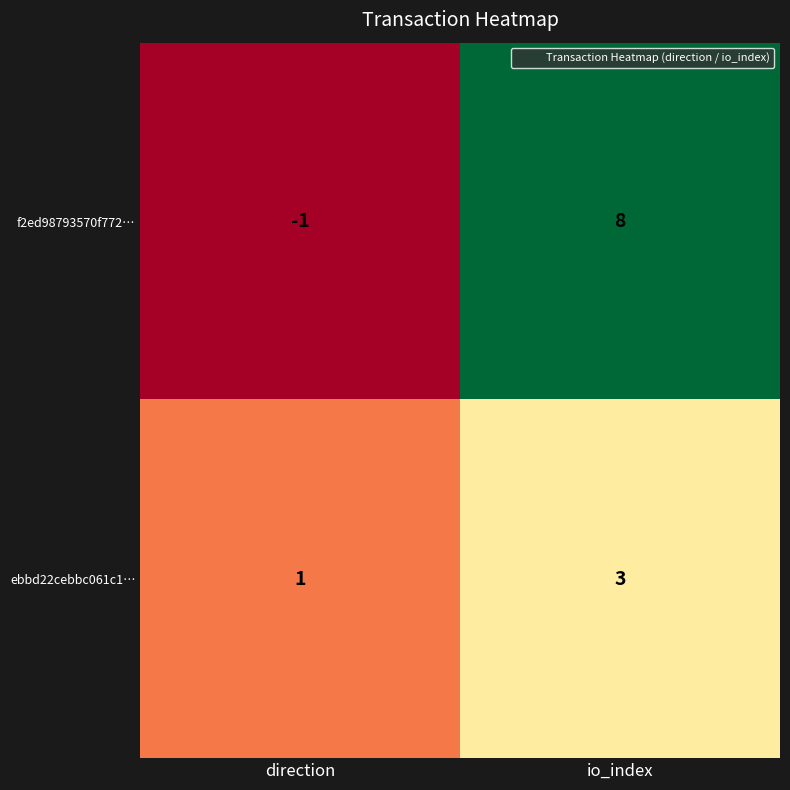

Read the ebbd22cebbc061c1… value at io_index.

3